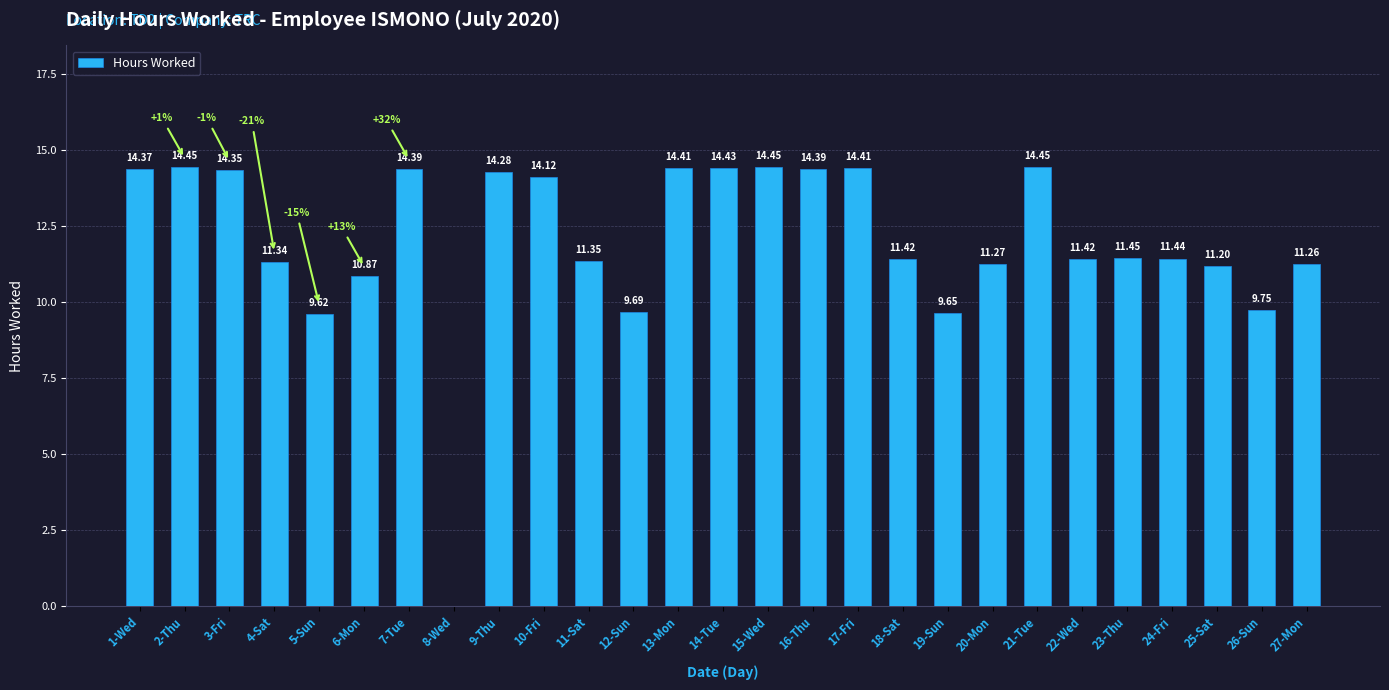

Between 9-Thu and 12-Sun, which is larger?

9-Thu